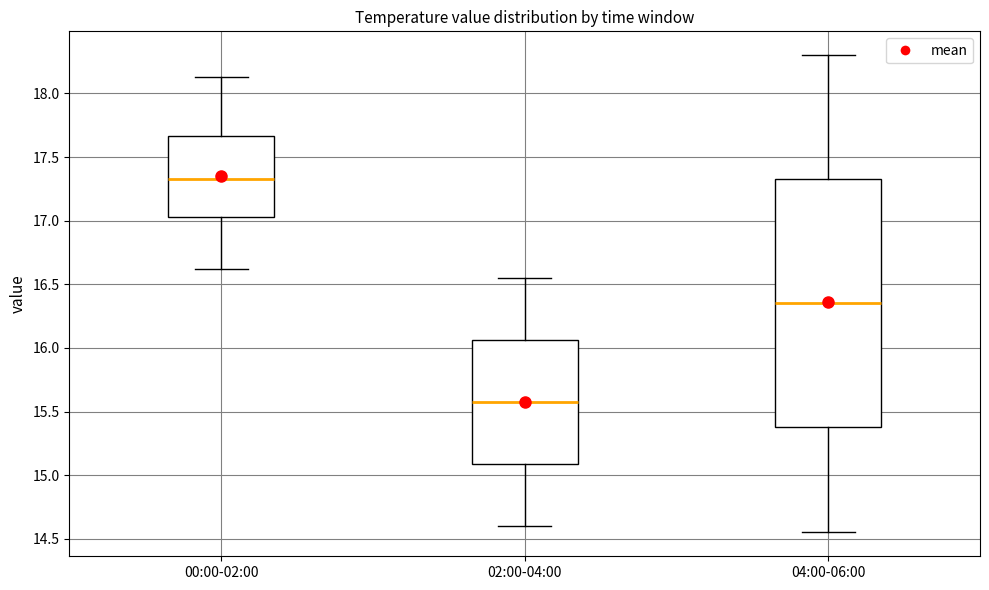

Reading left to right, transcribe this box plot: for each box, give where its median line is, the range the box spans, and where its two whiskers end, as read against the y-axis. The values are not printed on the chart, so give them approximately, as read against the axis.

00:00-02:00: median 17.35, box 17.05 to 17.65, whiskers 16.60 to 18.15
02:00-04:00: median 15.60, box 15.10 to 16.05, whiskers 14.60 to 16.55
04:00-06:00: median 16.35, box 15.40 to 17.35, whiskers 14.55 to 18.30